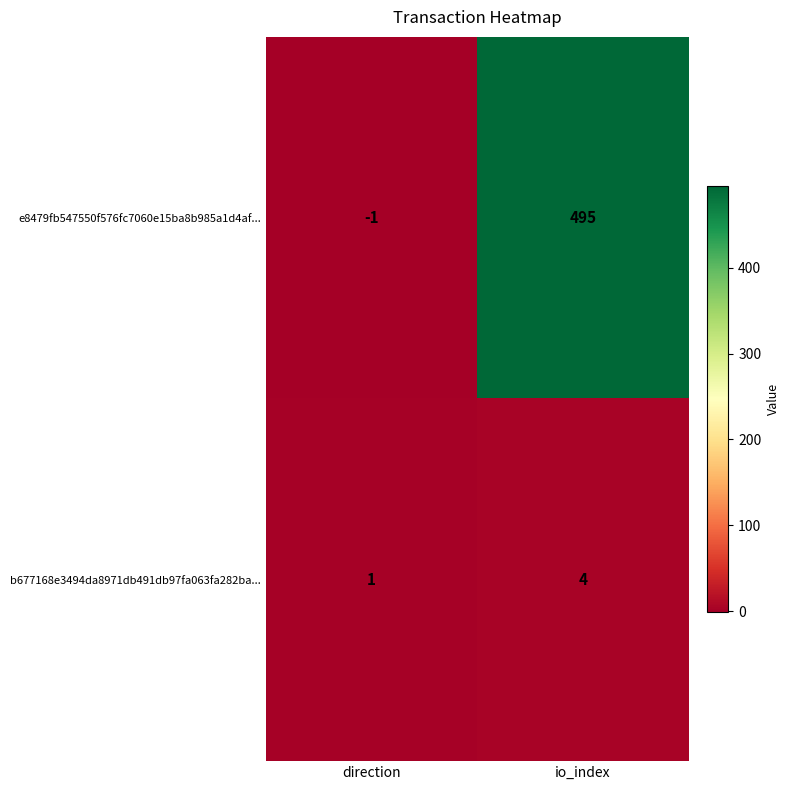

Reading left to right, transcribe all the data shown in this chart.

e8479fb547550f576fc7060e15ba8b985a1d4af...: direction=-1	io_index=495
b677168e3494da8971db491db97fa063fa282ba...: direction=1	io_index=4